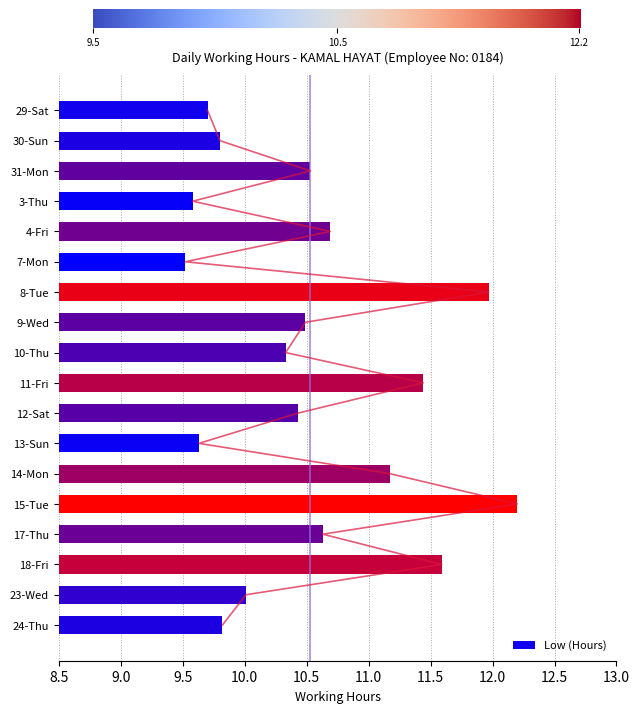

Where is the data nearest to the value 10?

23-Wed